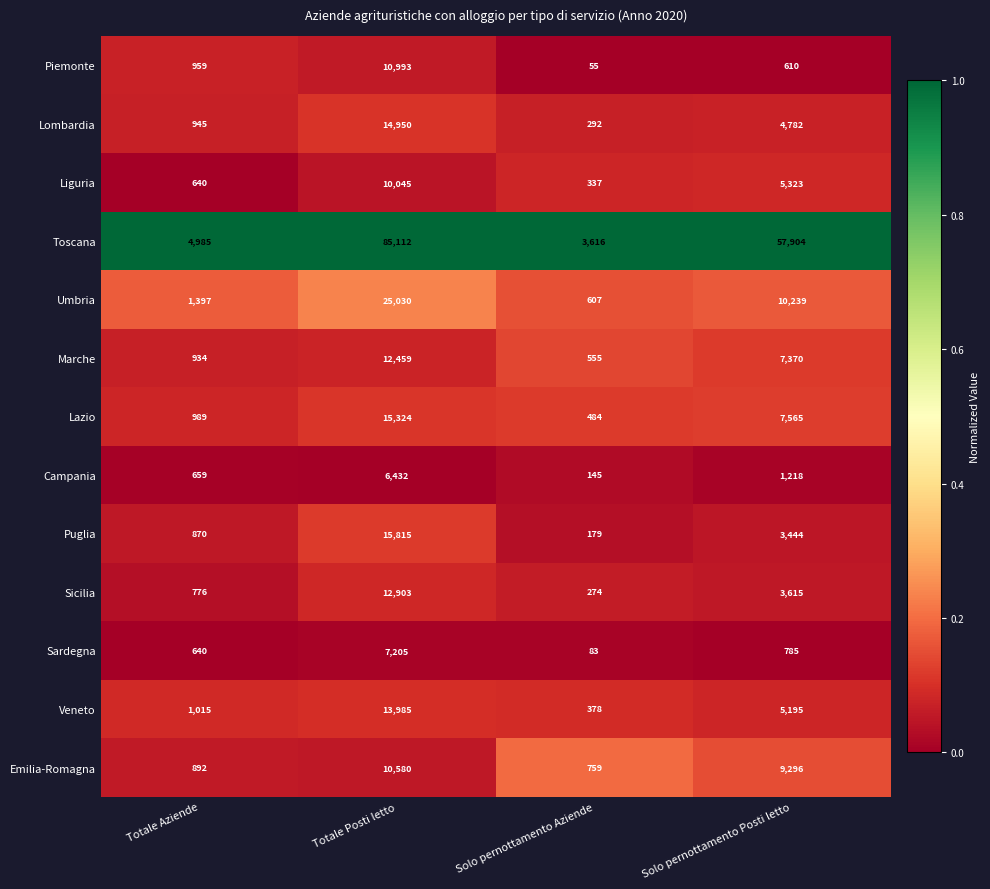

What is the approximate value of Sardegna at Solo pernottamento Posti letto?

785